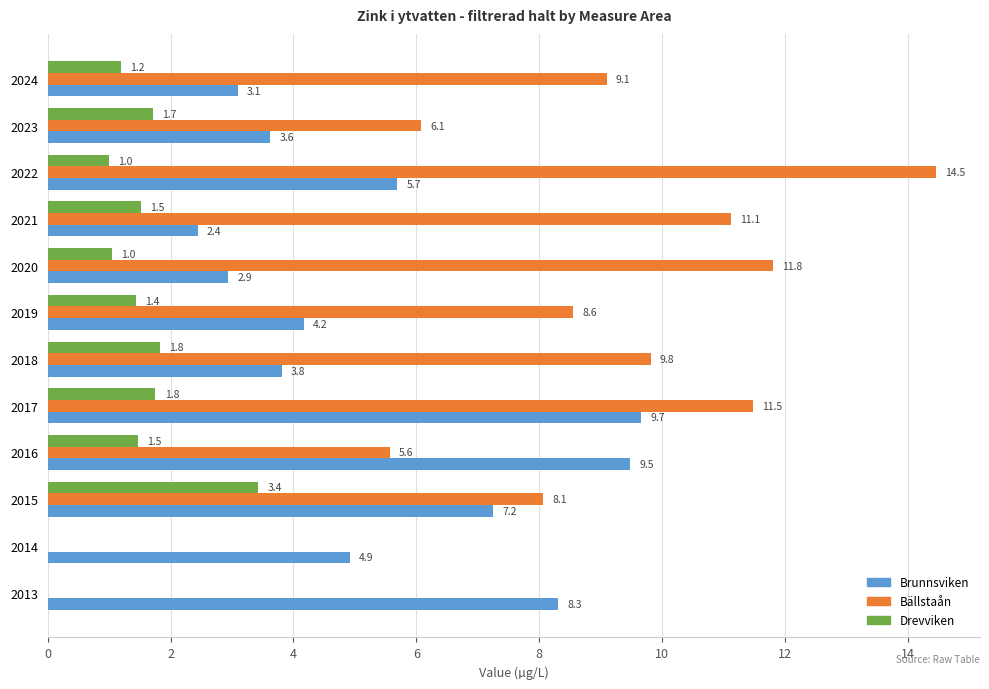

Is the value of Bällstaån at 2020 greater than the value of Brunnsviken at 2019?

Yes